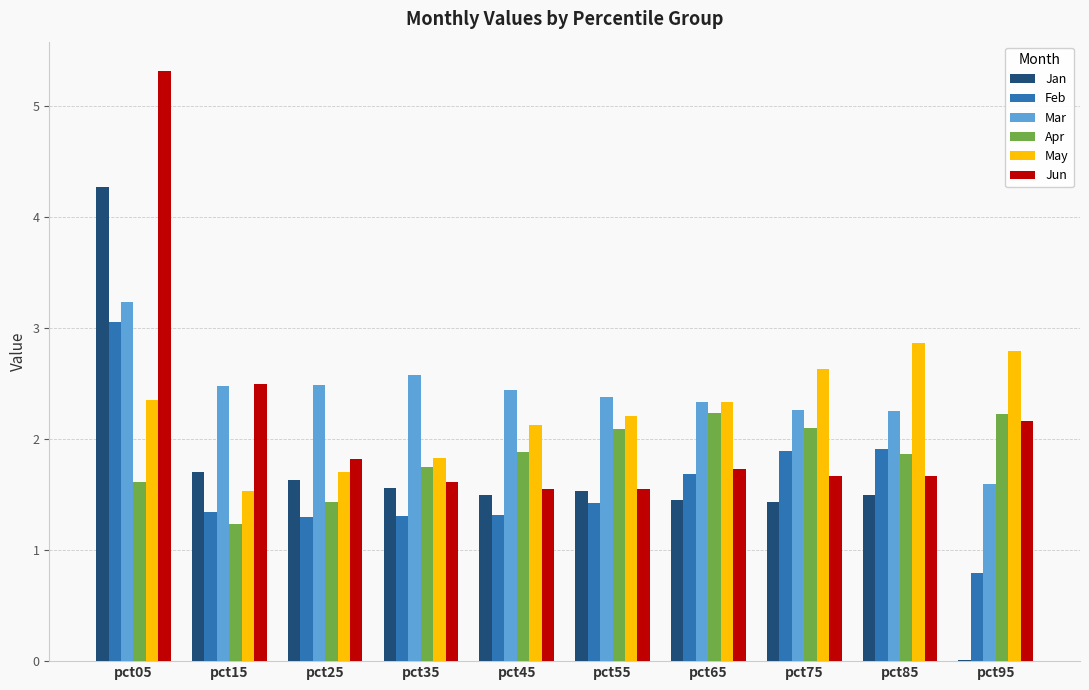

Which series changed the most between pct45 and pct85?

May